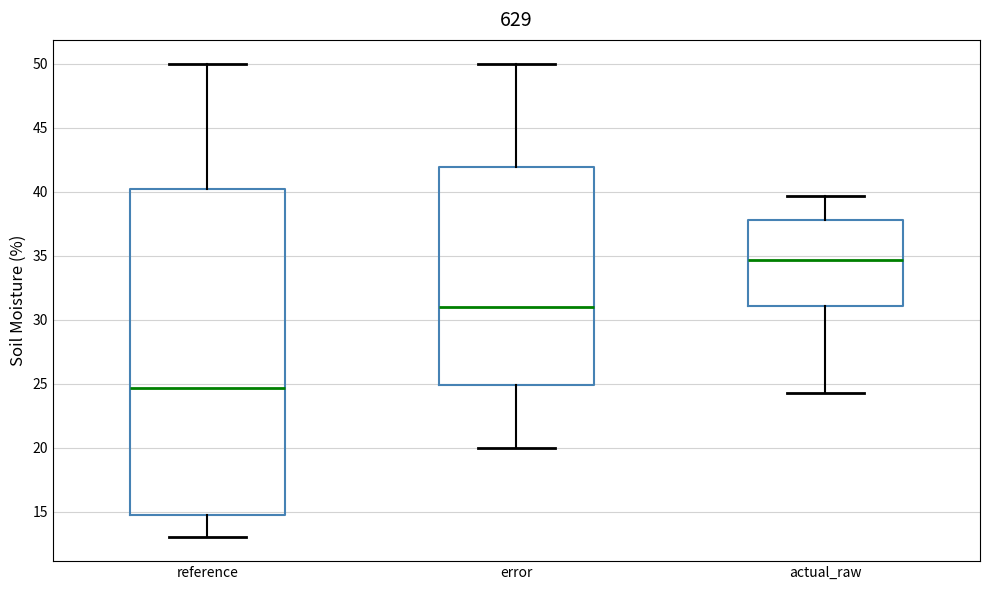

Comparing the boxes themselves (not the whiskers), which one is the tallest?

reference